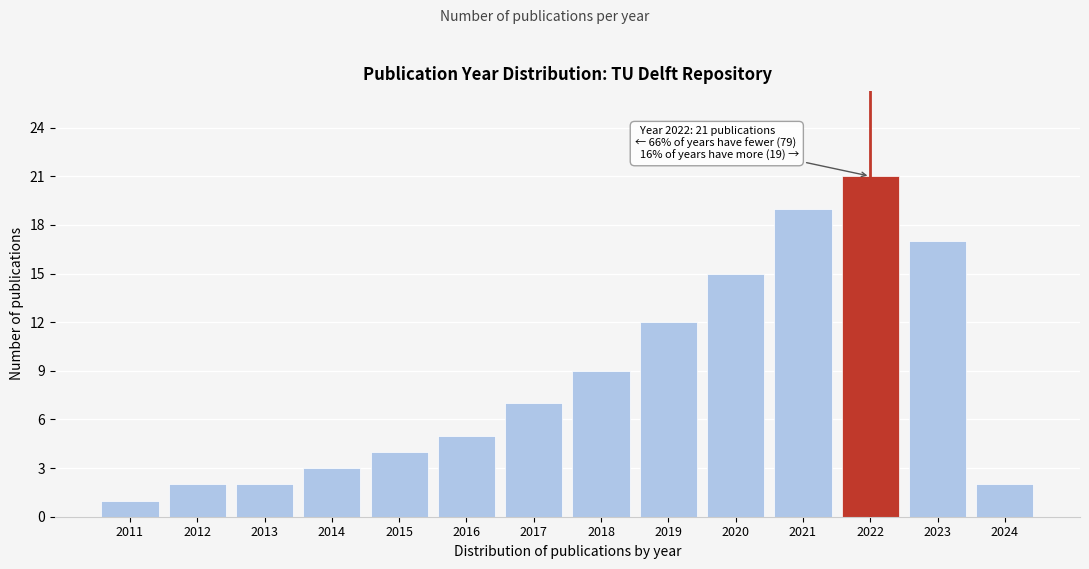

Reading right to left, what are all the values shown in this chart?

2	17	21	19	15	12	9	7	5	4	3	2	2	1